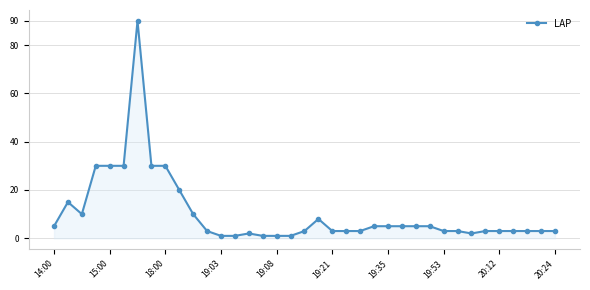

What is the sum of all values?

381